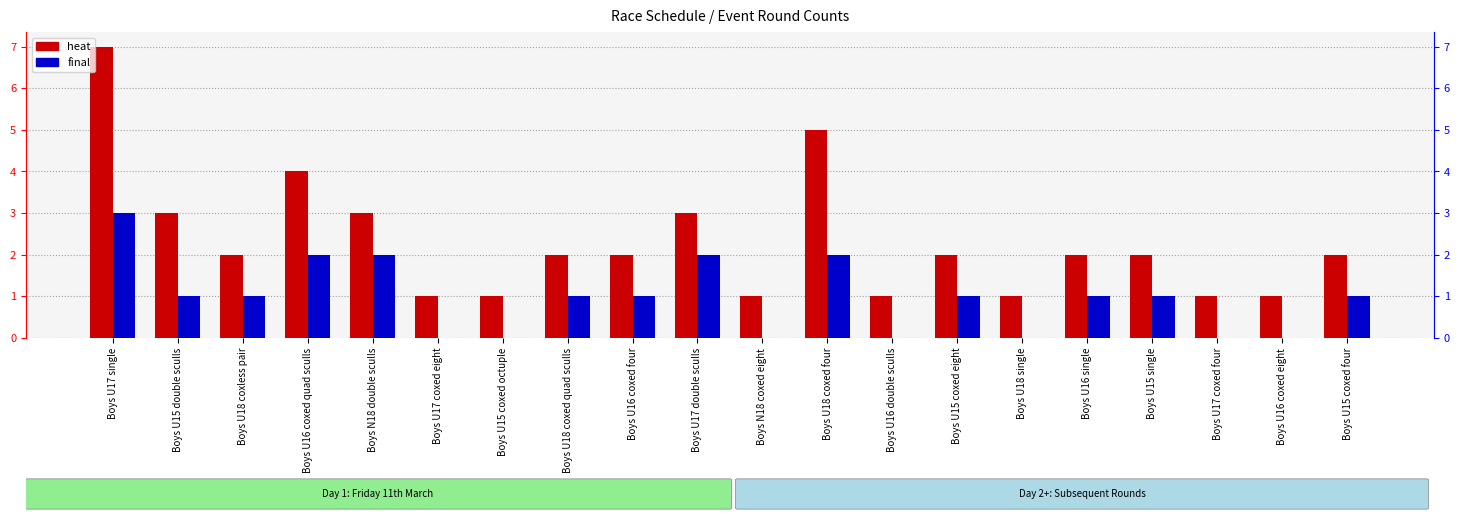

Which category has the highest value in the heat series?

Boys U17 single